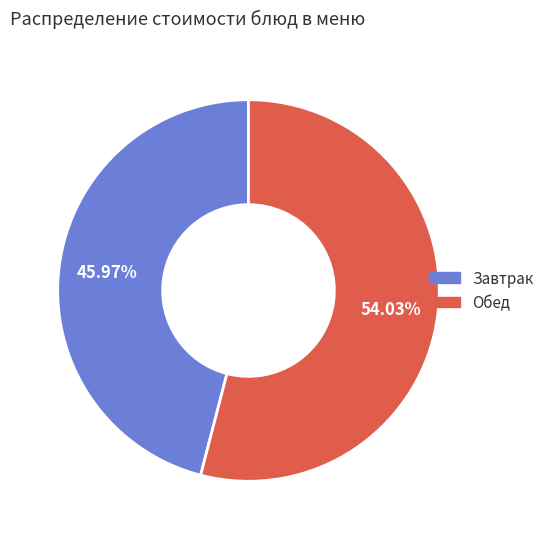

Does any single category account for the majority?

Yes